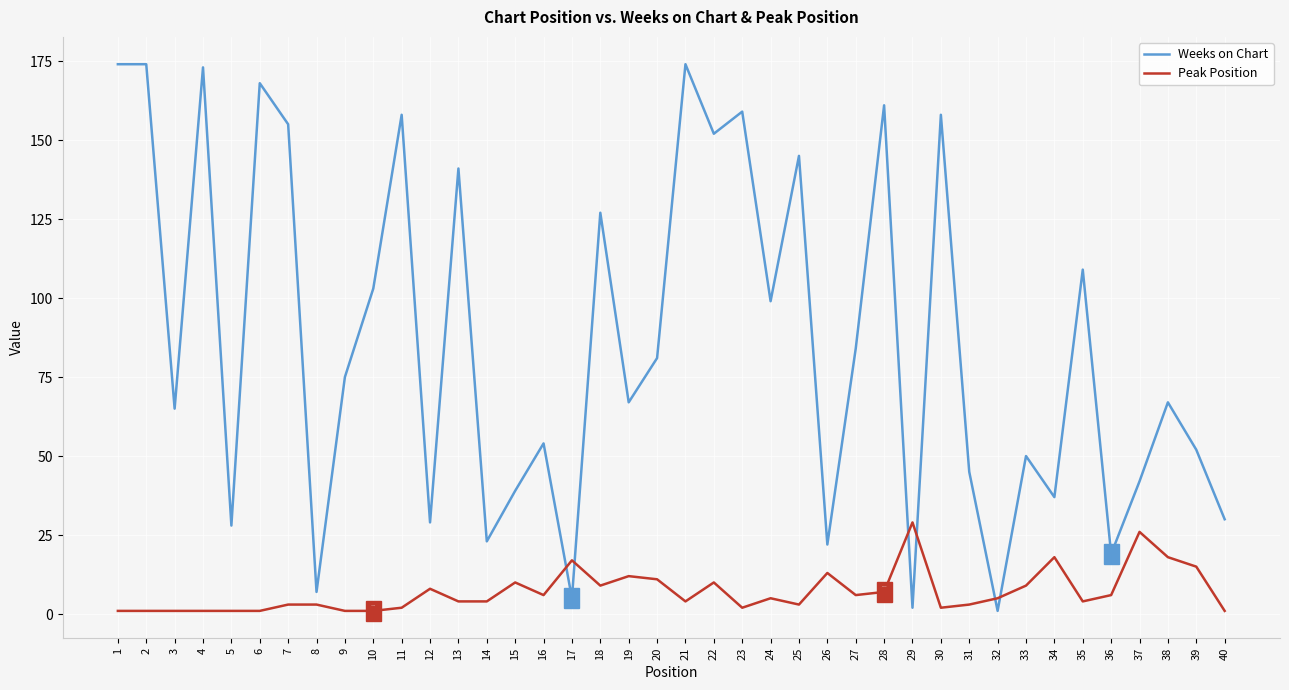

Where does the Peak Position series first go above 5?

12